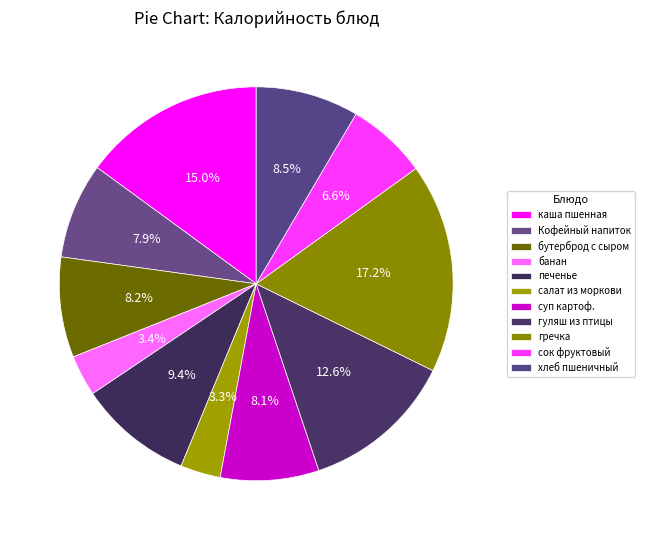

How many segments does this pie chart have?

11